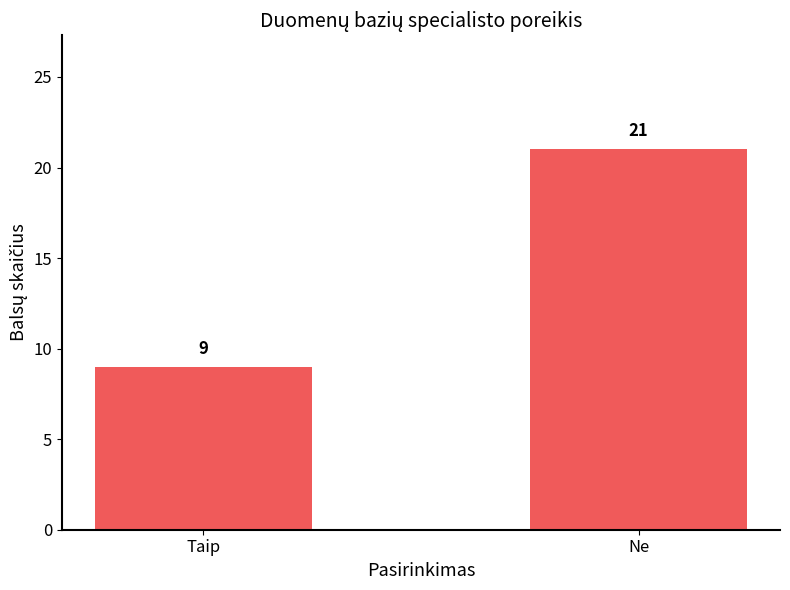

Reading left to right, transcribe all the data shown in this chart.

Taip=9	Ne=21